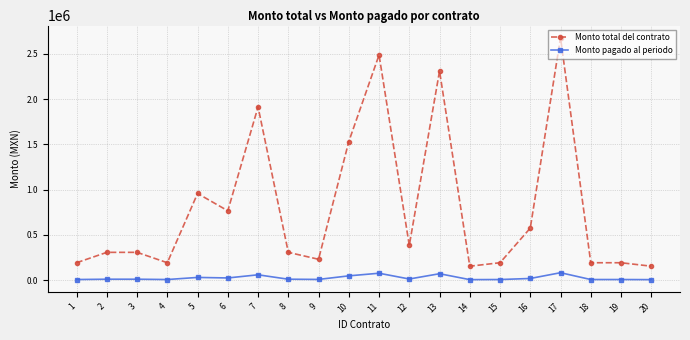

How many series are shown in this chart?

2